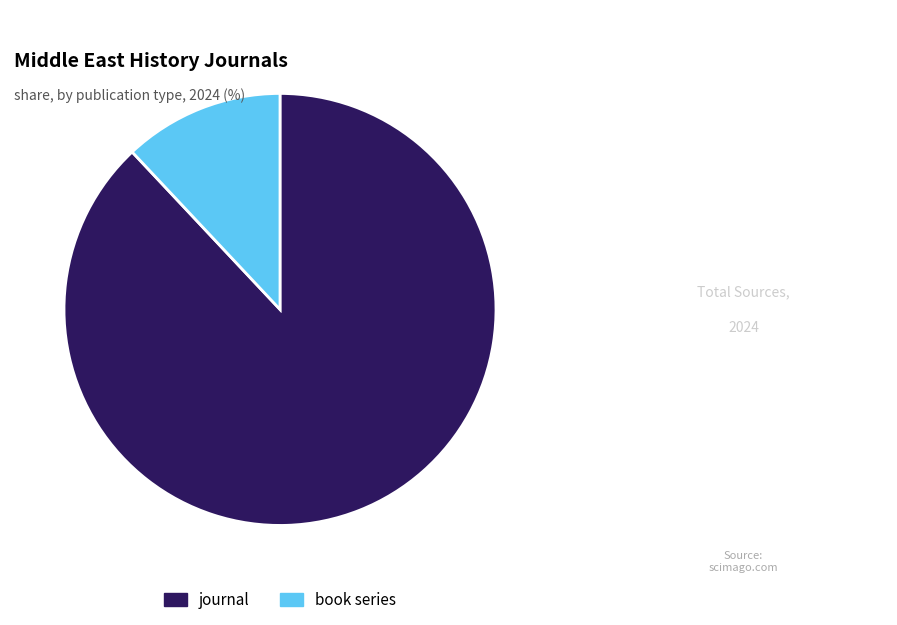

Do journal and book series together represent more than half of the pie?

Yes